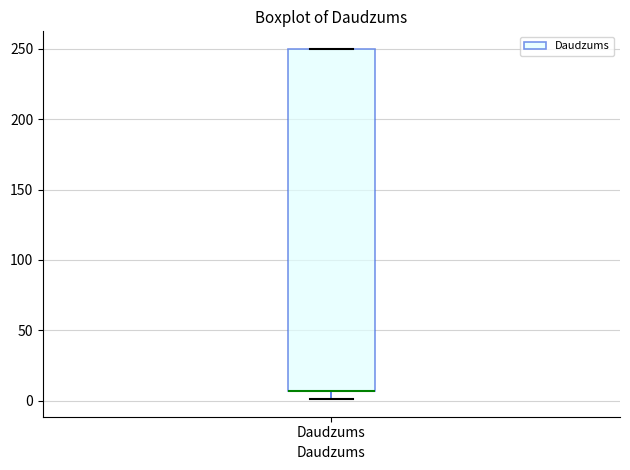

Read this box plot against the y-axis: the position of the median line, the range covered by the box, and the ends of both whiskers. The values are not printed on the chart, so give them approximately, as read against the axis.

median 5 (drawn on the box's lower edge), box 5 to 250, whiskers 0 to 250